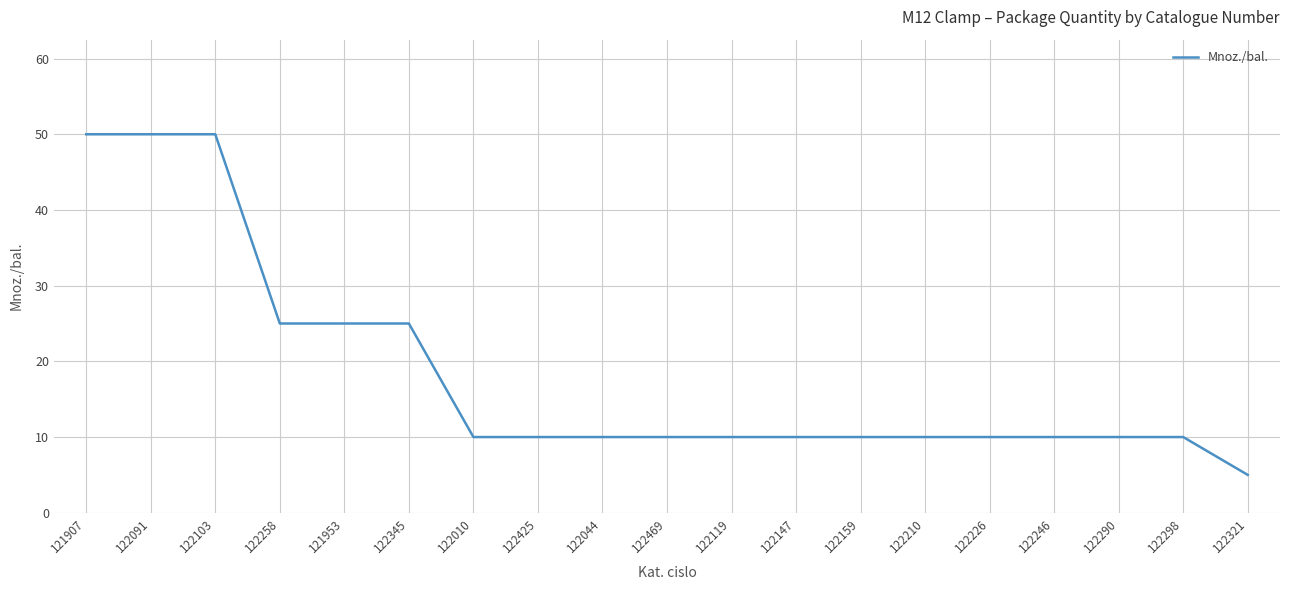

What is the approximate value at 122044?

10